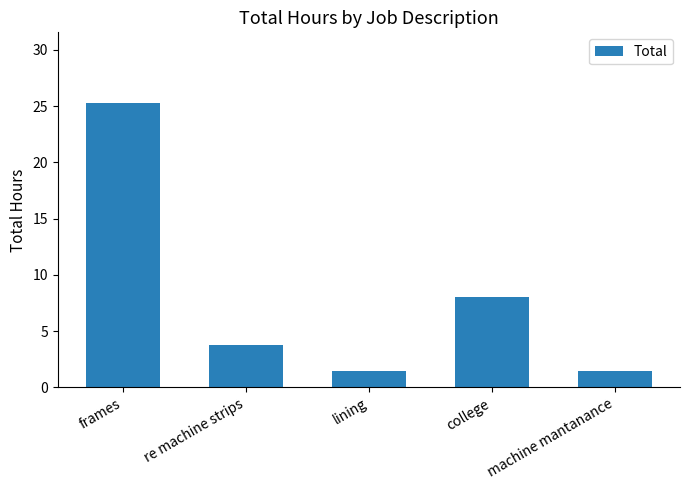

What is the ratio of the value at lining to the value at machine mantanance?

1.0